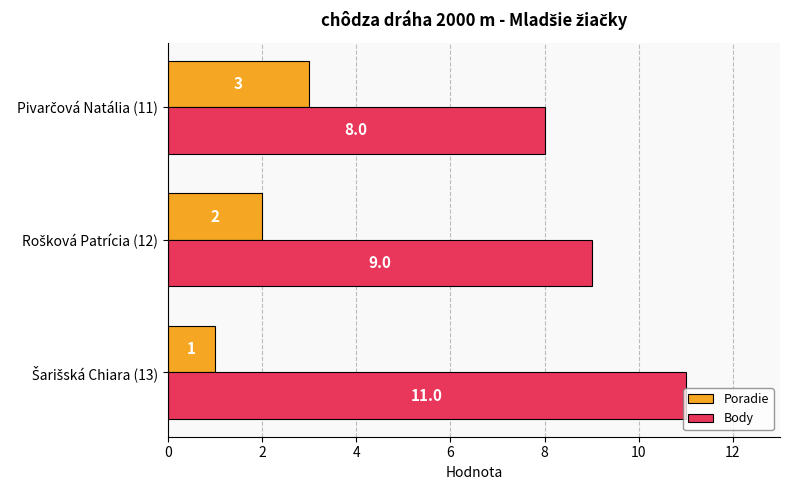

List the series in order of their overall mean, lowest first.

Poradie, Body